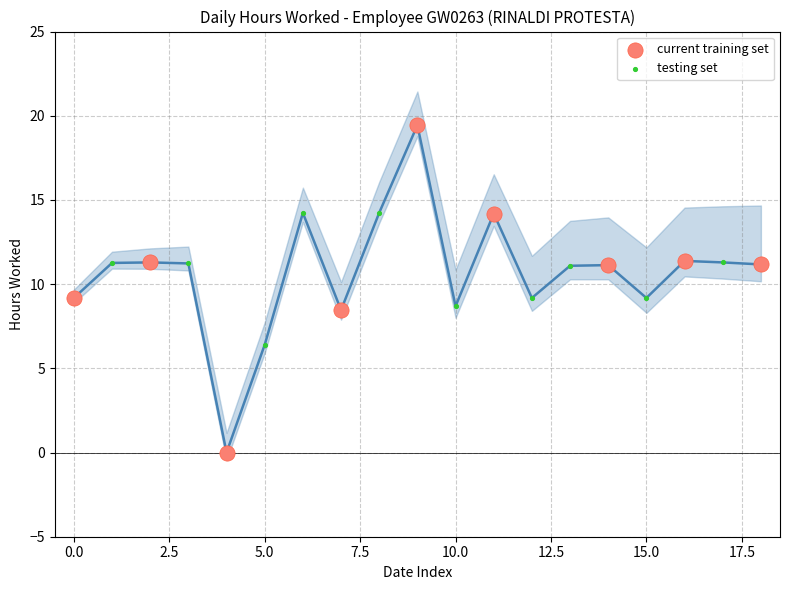

Which series reaches the minimum Y coordinate?

current training set